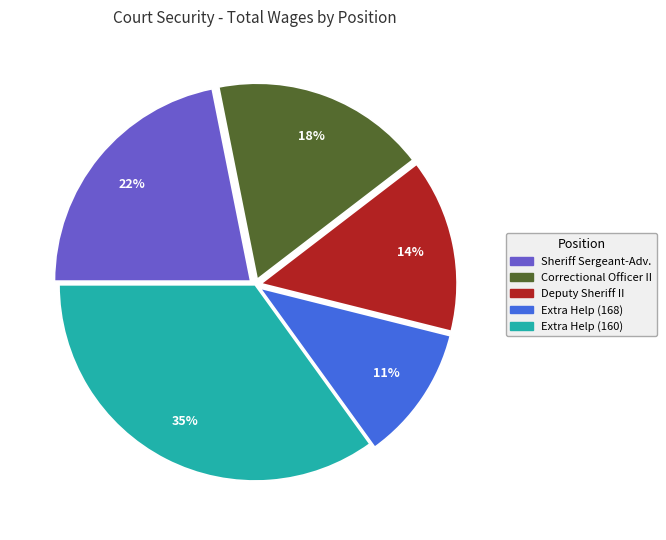

Do Correctional Officer II and Deputy Sheriff II together represent more than half of the pie?

No